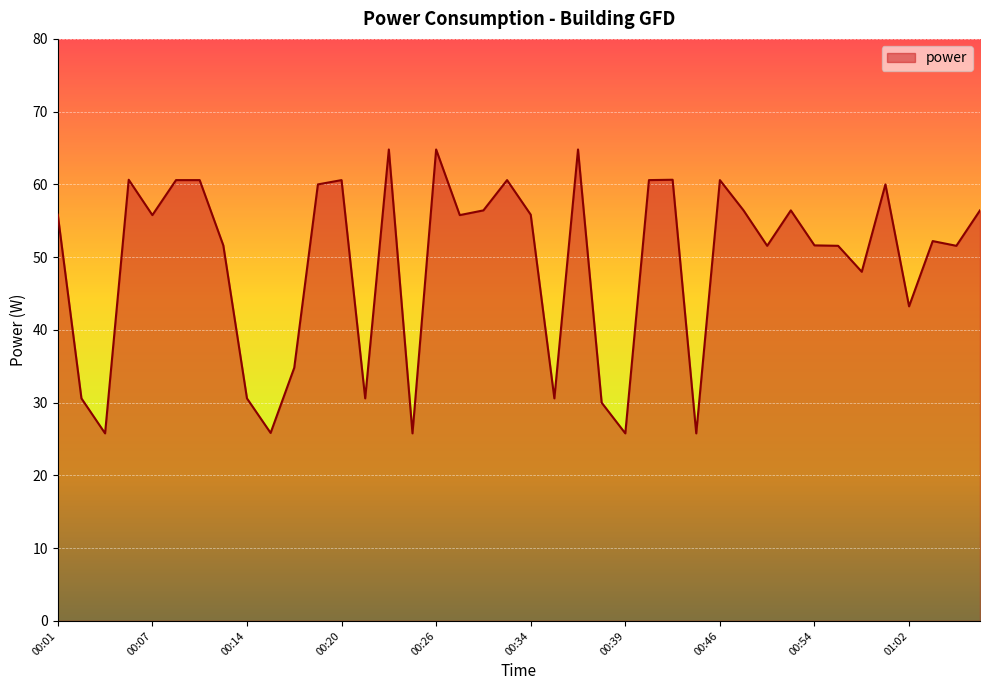

What is the minimum value shown in the chart?

25.8